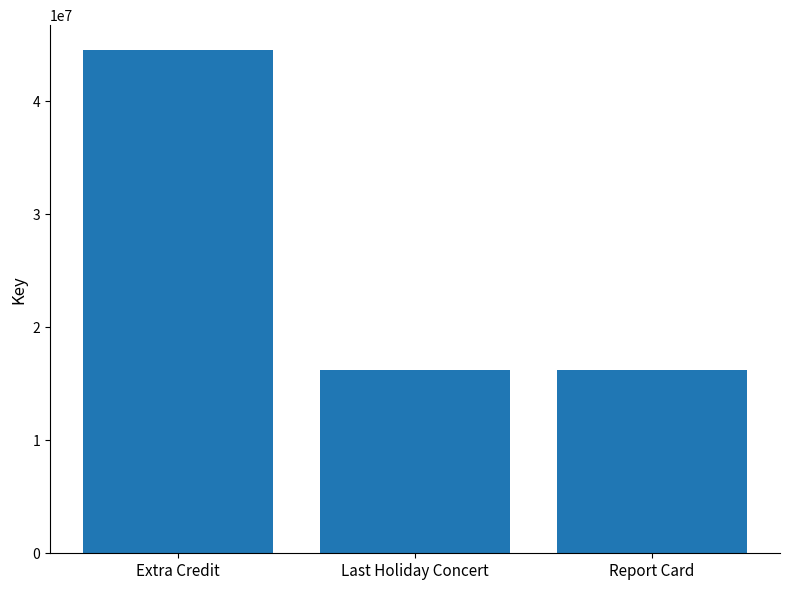

How many values are below 16221482?

1